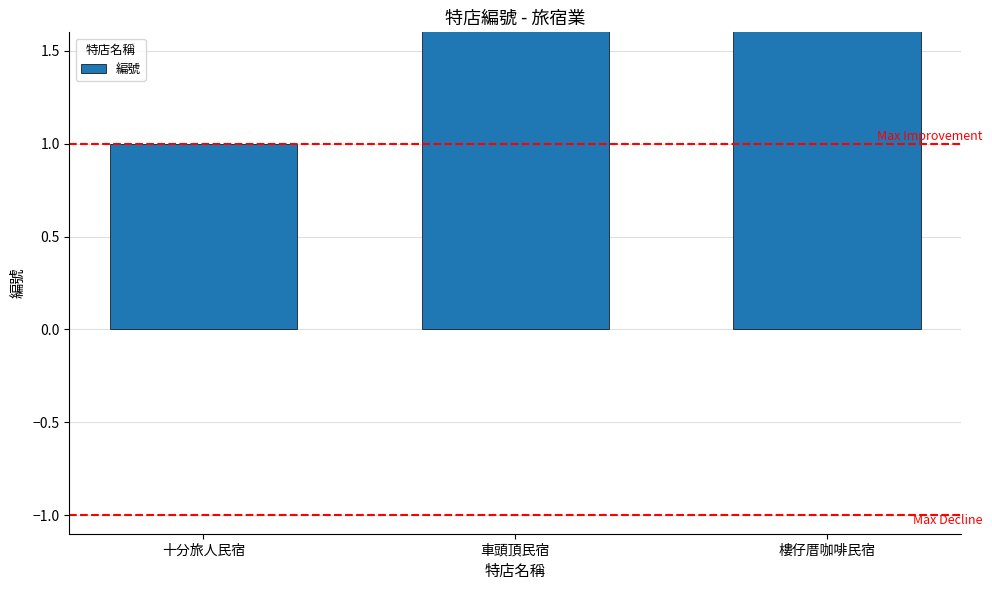

At which label is the value closest to 2?

車頭頂民宿